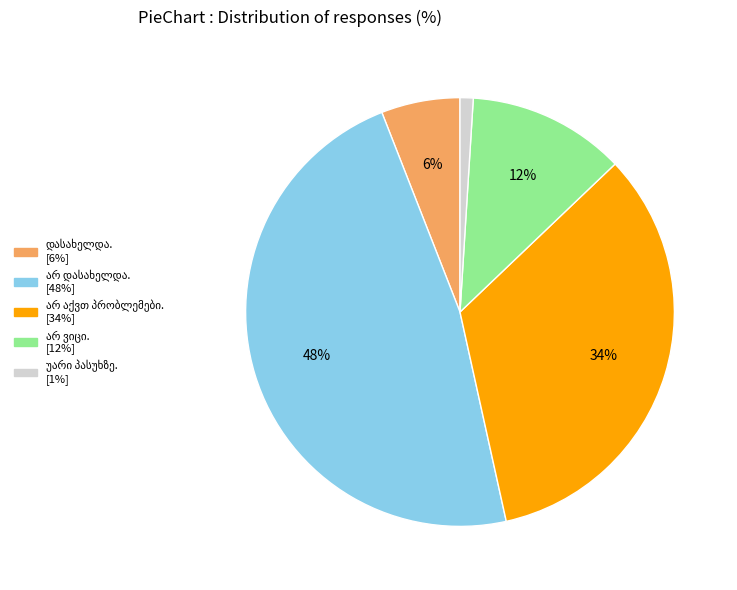

To the nearest percent, what is the difference between the largest and smallest slice percentages?

47%